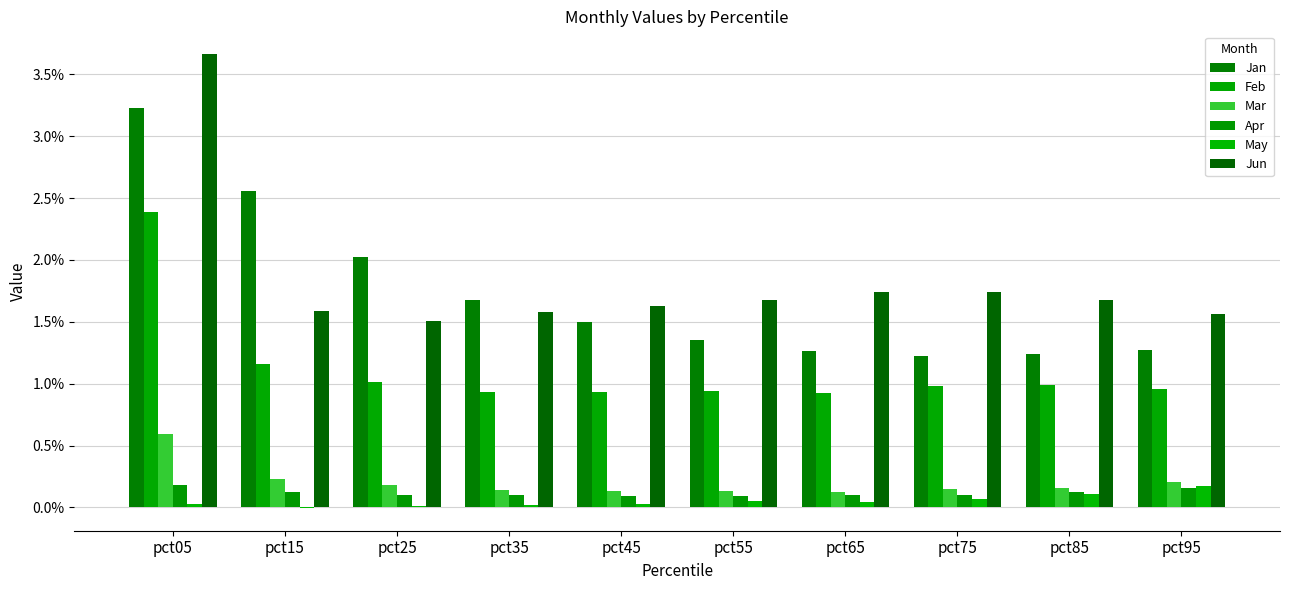

The Feb series shows 1.8 at pct85. True or false?

False